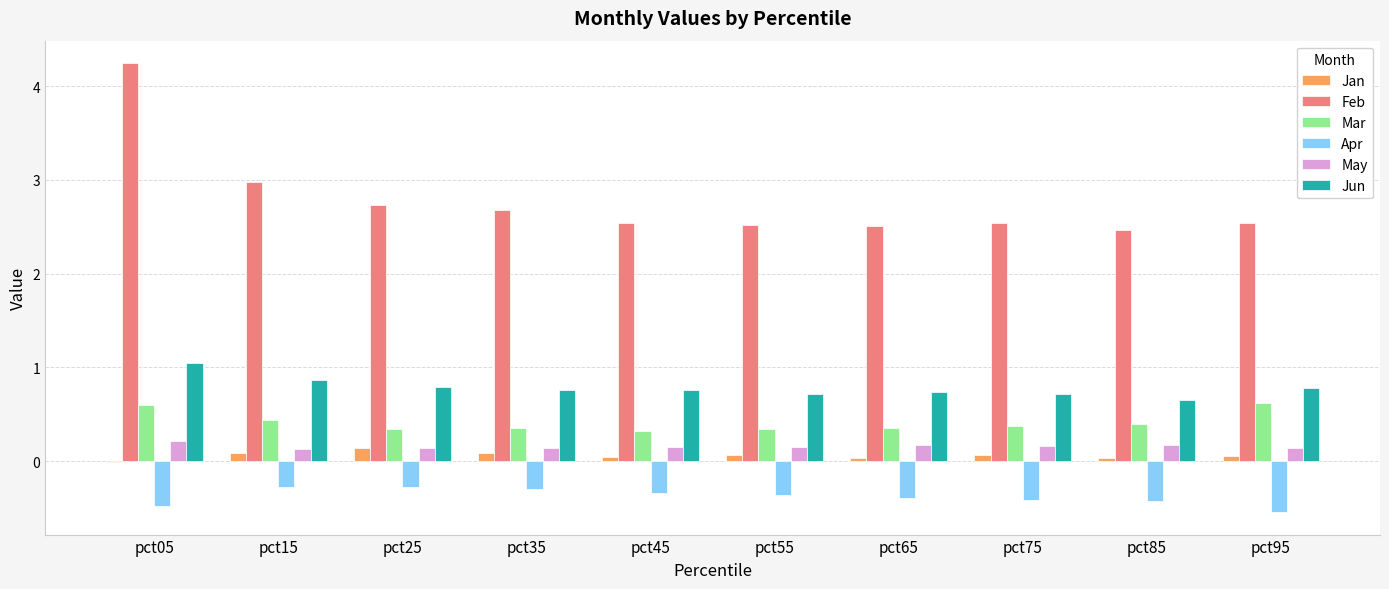

How many groups of bars are there?

10